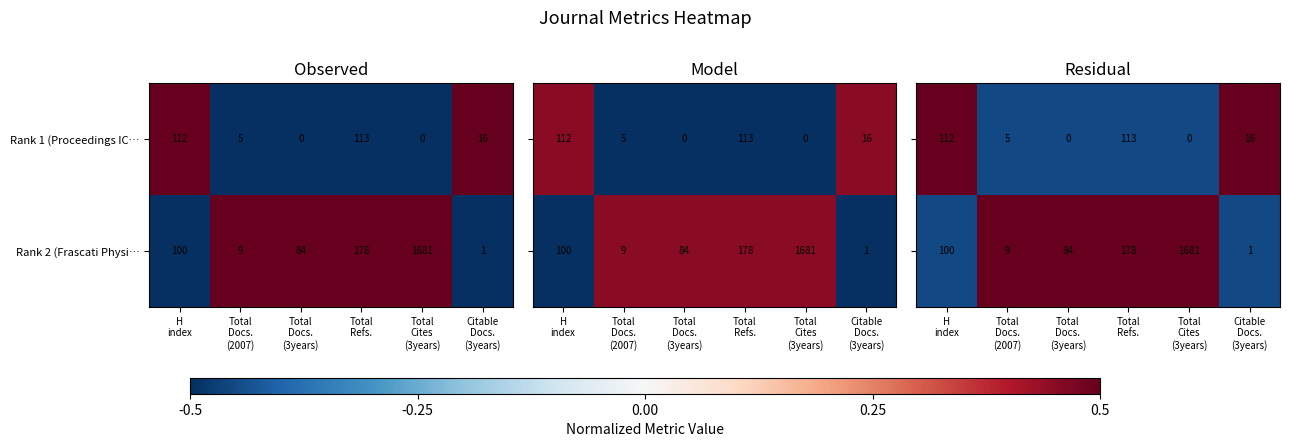

How many data points in Rank 2 (Frascati Physi… are less than 100?

3